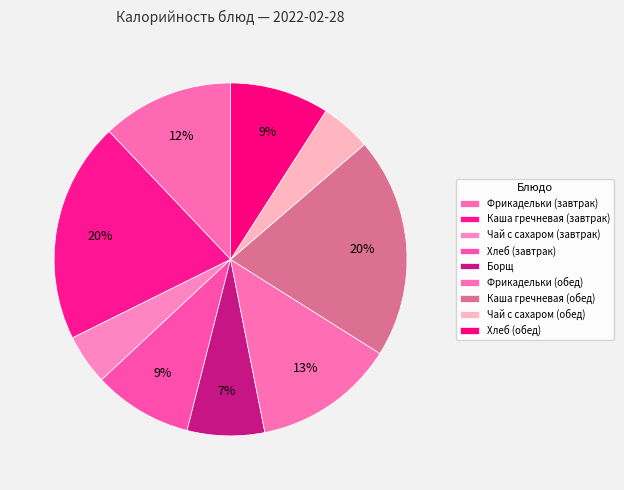

What is the change in value from Каша гречневая (завтрак) to Чай с сахаром (завтрак)?

-203